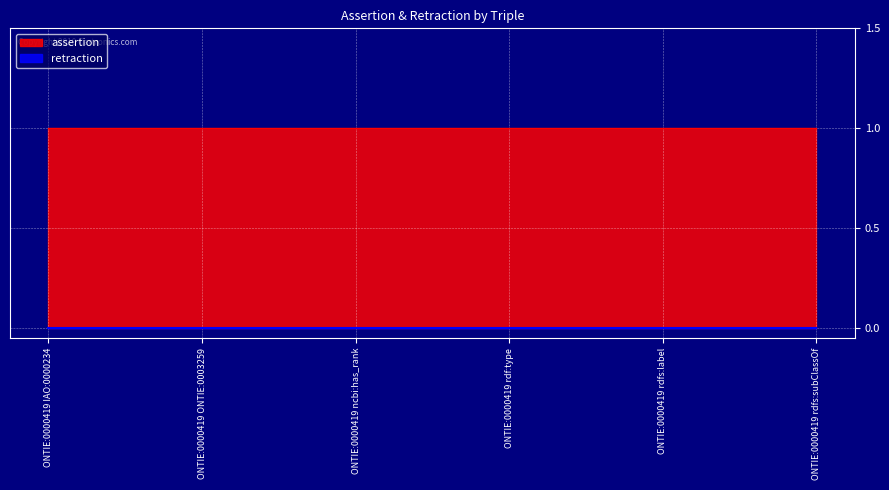

What is the label of the 4th point from the right?

ONTIE:0000419 ncbi:has_rank